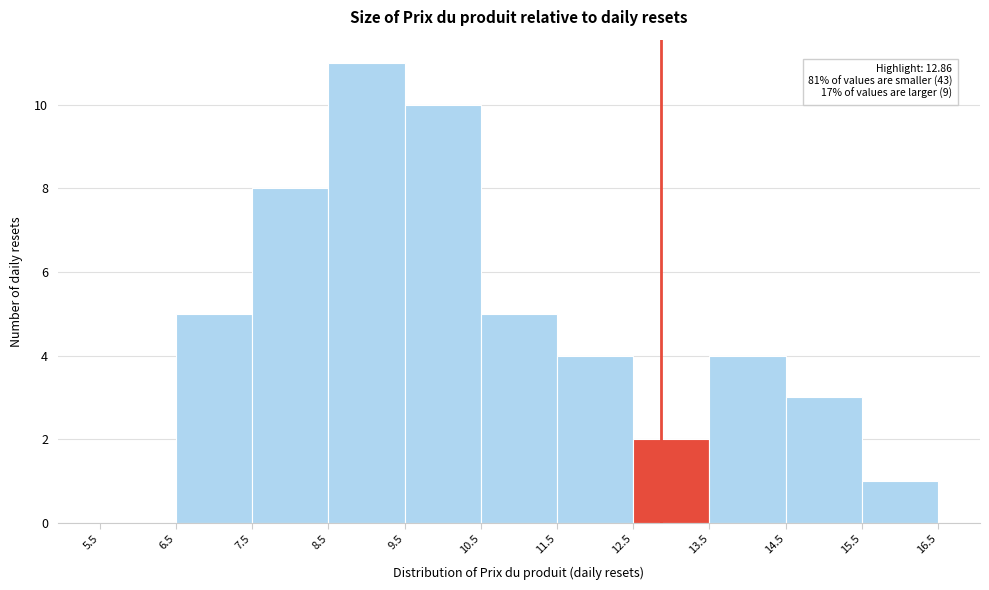

Which range on the x-axis has the tallest bar?

8.5 to 9.5